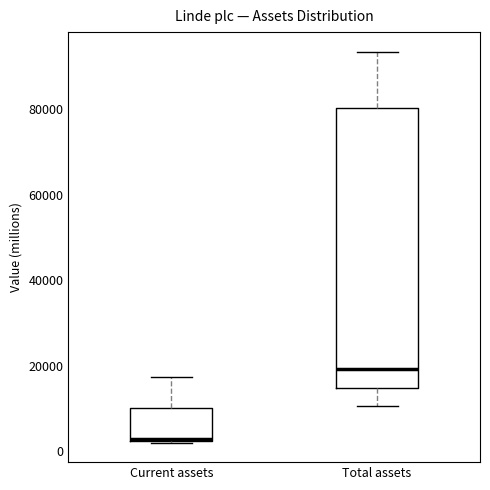

Reading left to right, transcribe this box plot: for each box, give where its median line is, the range the box spans, and where its two whiskers end, as read against the y-axis. The values are not printed on the chart, so give them approximately, as read against the axis.

Current assets: median 2000, box 2000 to 10000, whiskers 2000 to 18000
Total assets: median 20000, box 14000 to 80000, whiskers 10000 to 94000